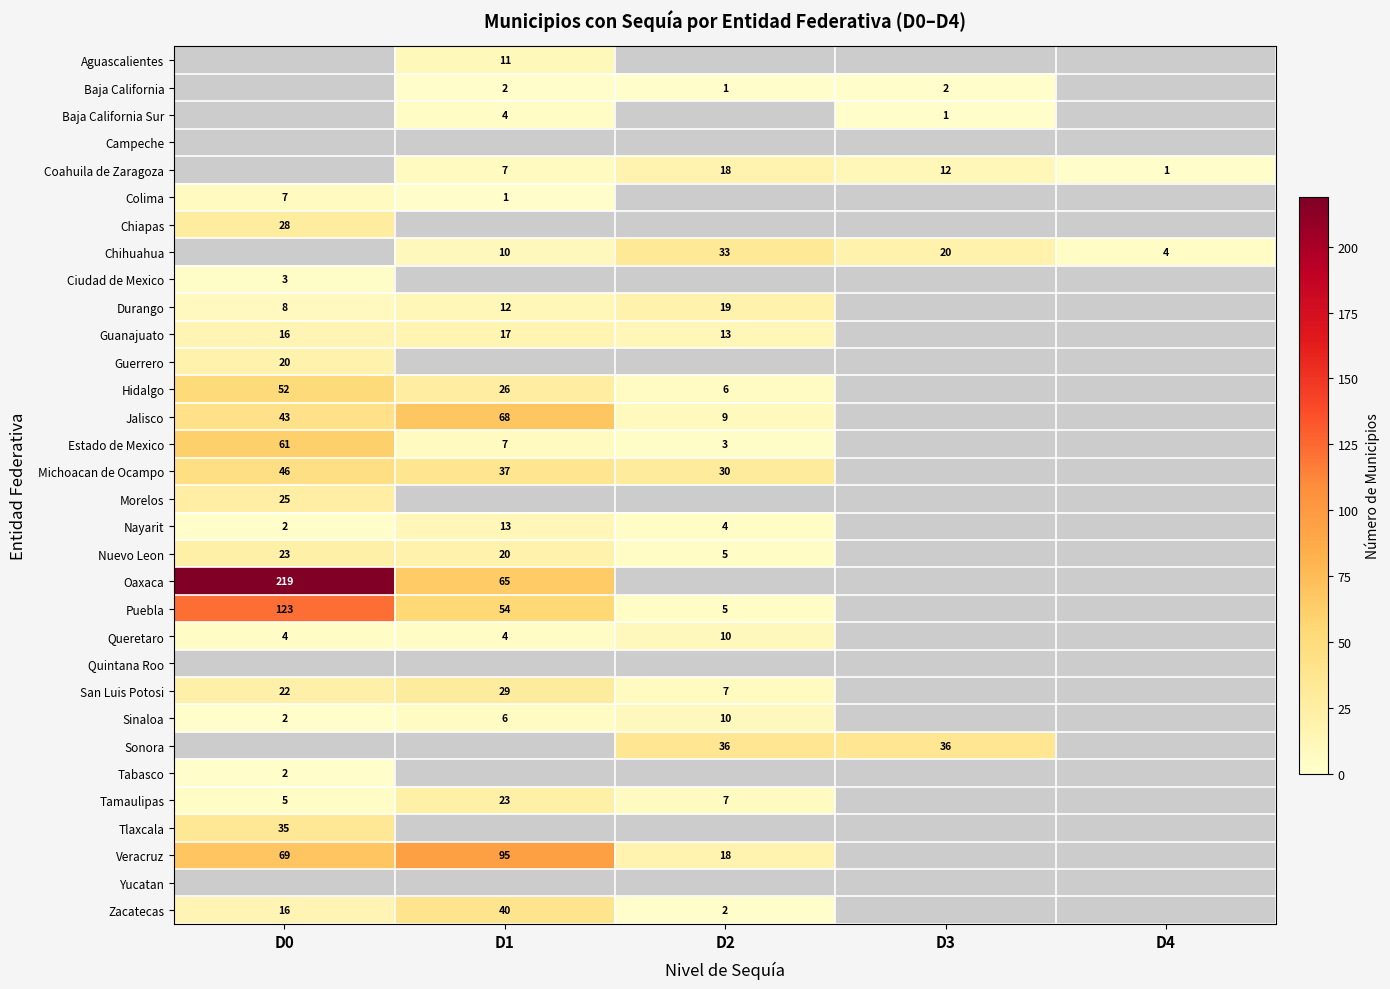

True or false: Zacatecas has a value of 0.5 at D2.

False